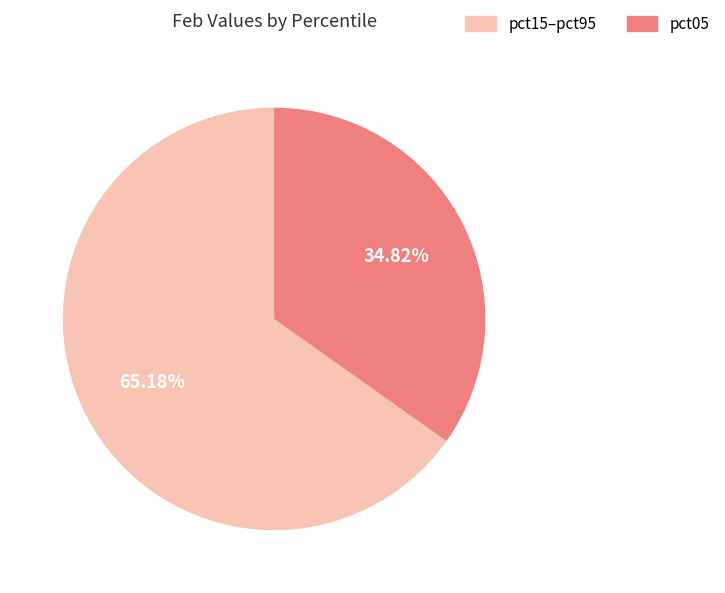

Is there any slice that represents more than half of the pie?

Yes